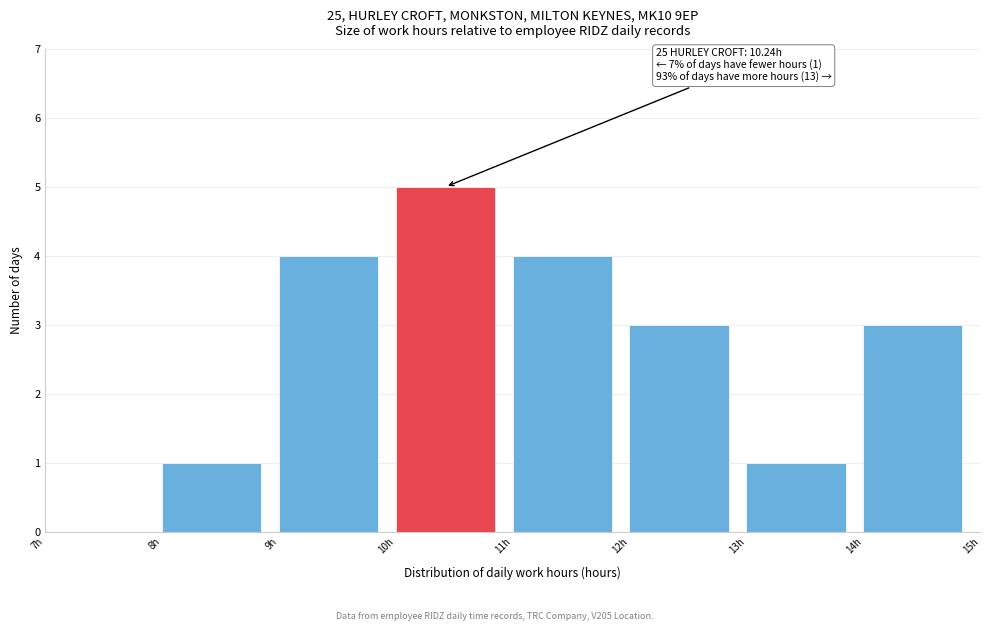

Over which range of the x-axis is the bar tallest?

10 to 11